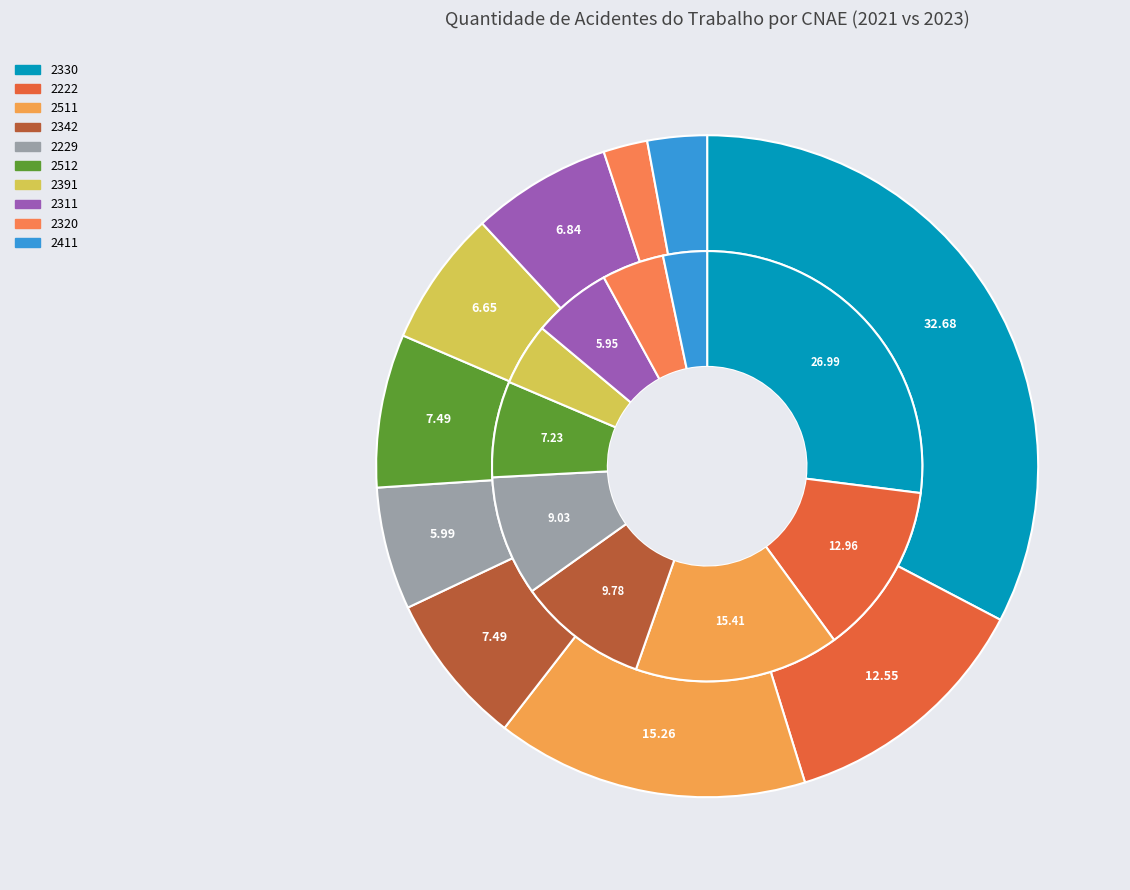

To the nearest percent, what is the difference between the largest and smallest slice percentages?

23%